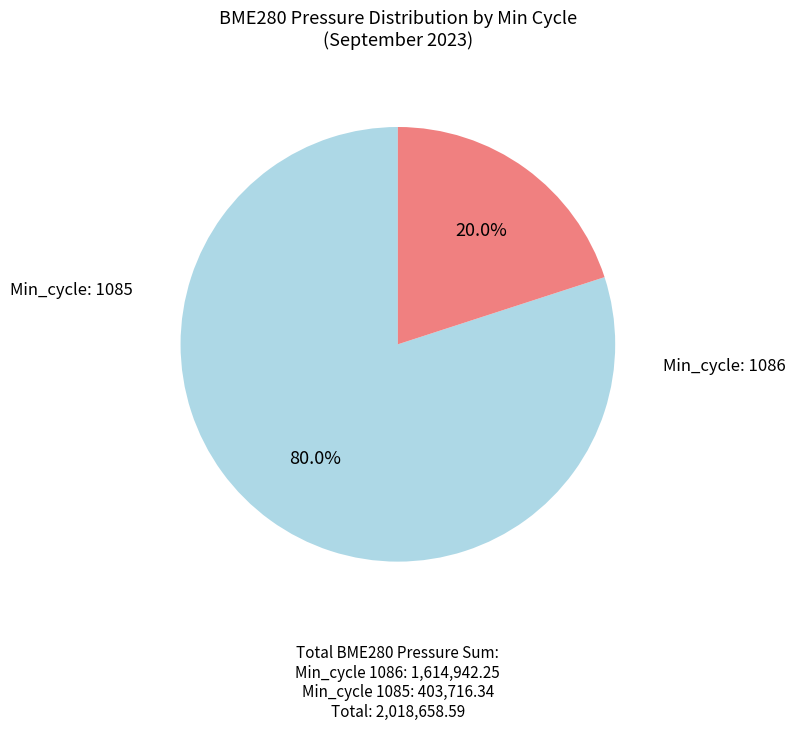

Does any single category account for the majority?

Yes